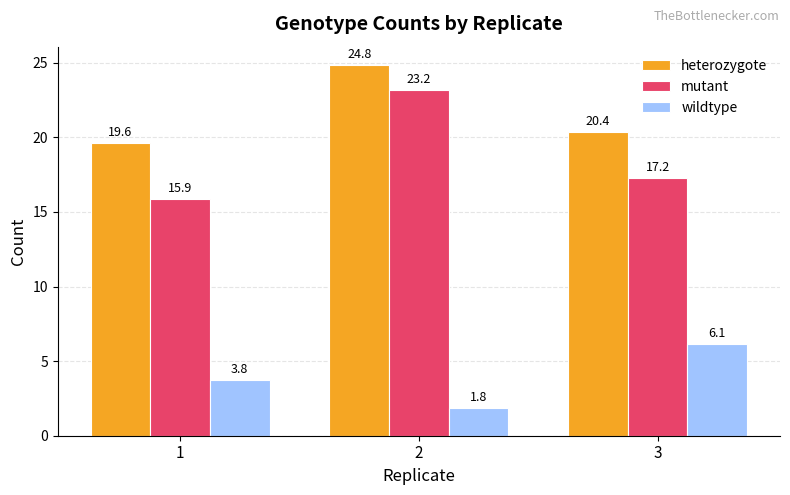

Rank the series by their average value, from lowest to highest.

wildtype, mutant, heterozygote